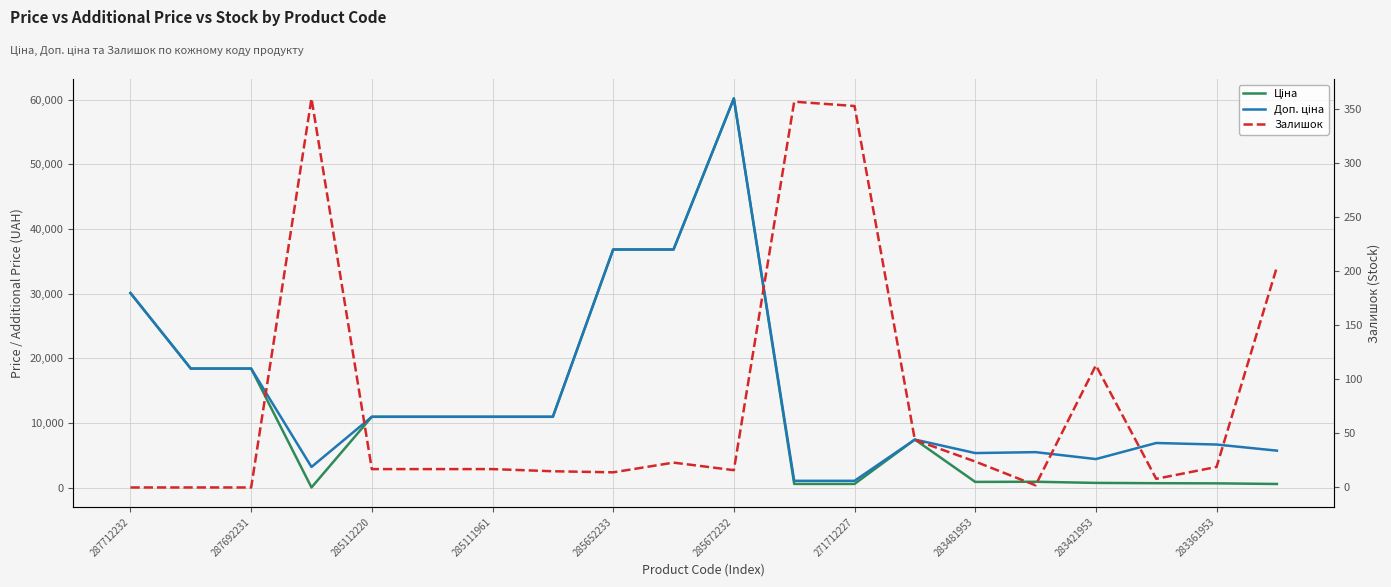

How many intersections are there between Залишок and Ціна?

2